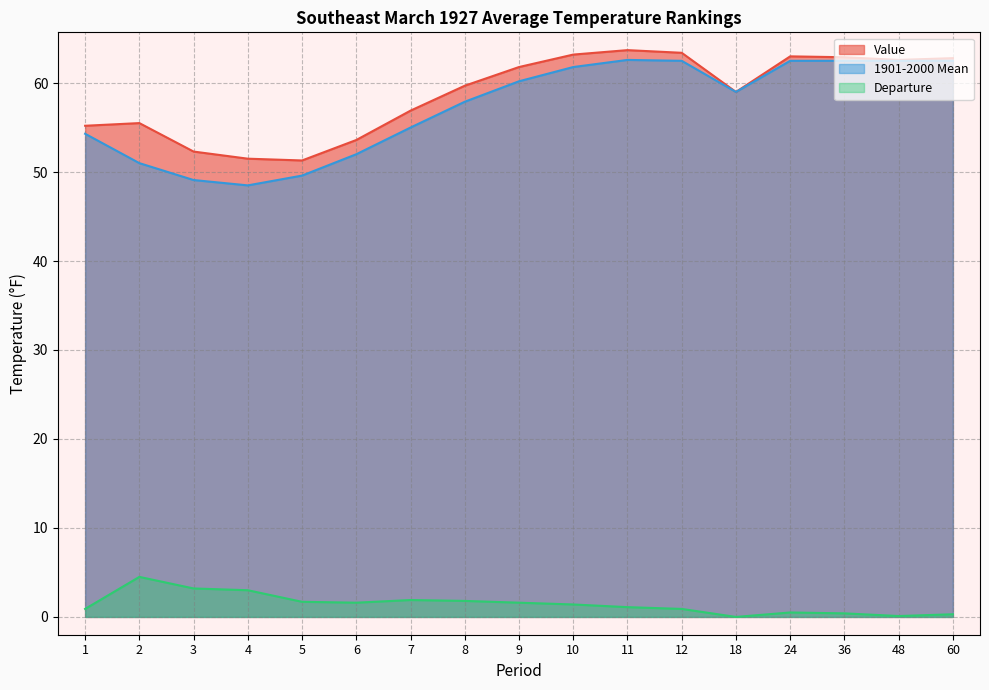

Which series has the largest total across all categories?

Value